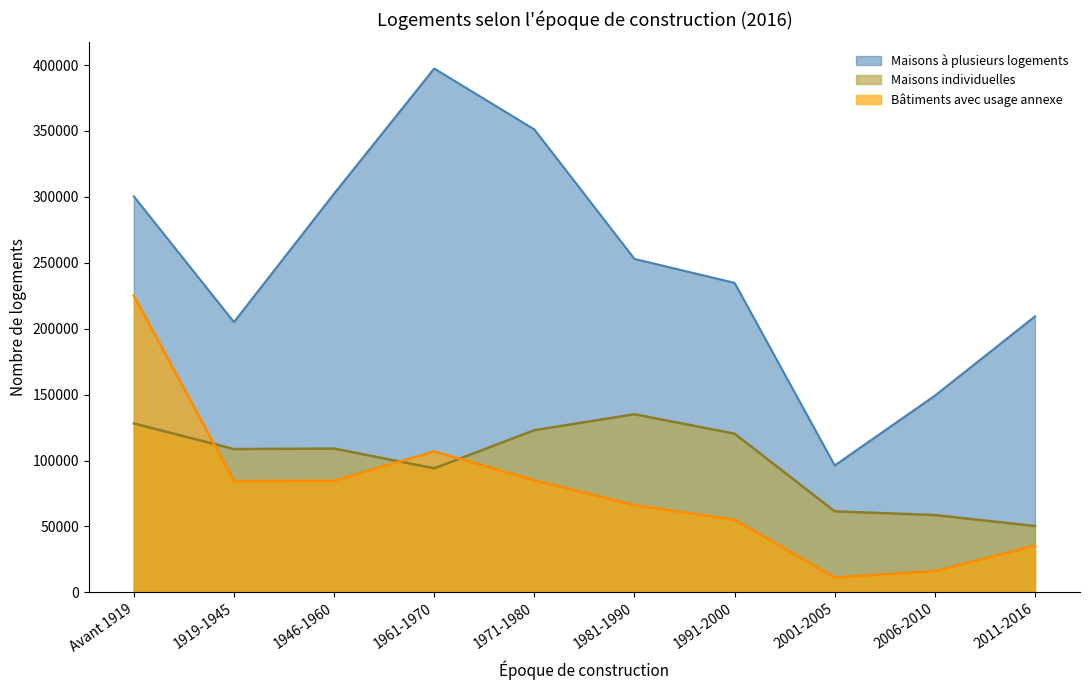

True or false: Maisons individuelles has more than 2 interior local peaks.

False